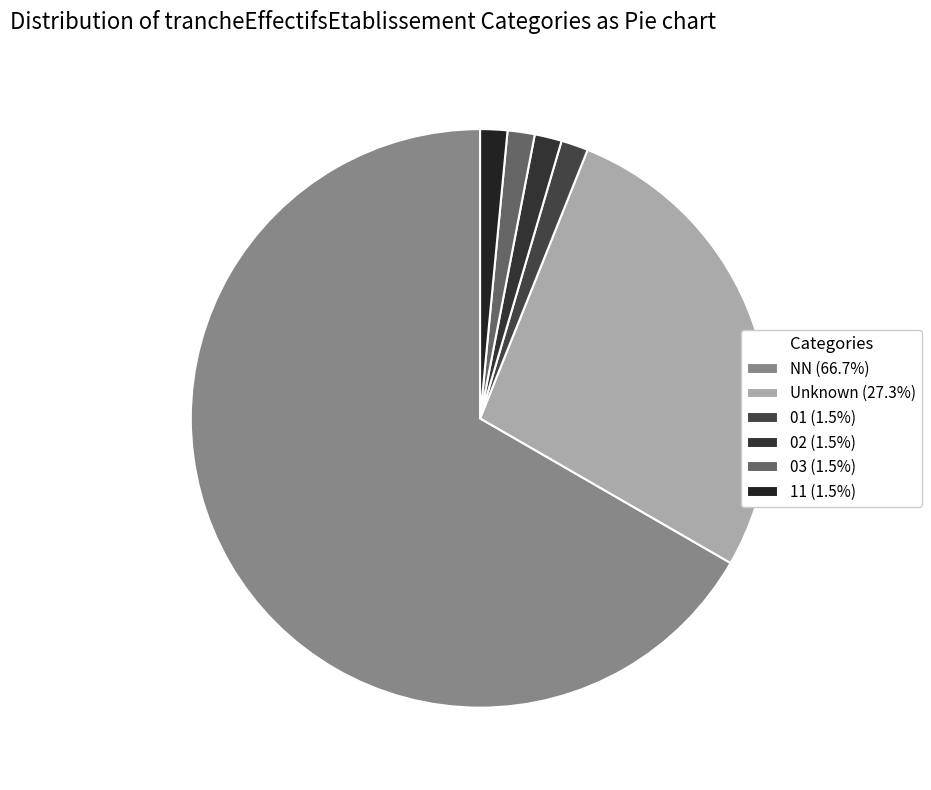

Count the number of slices in the pie.

6